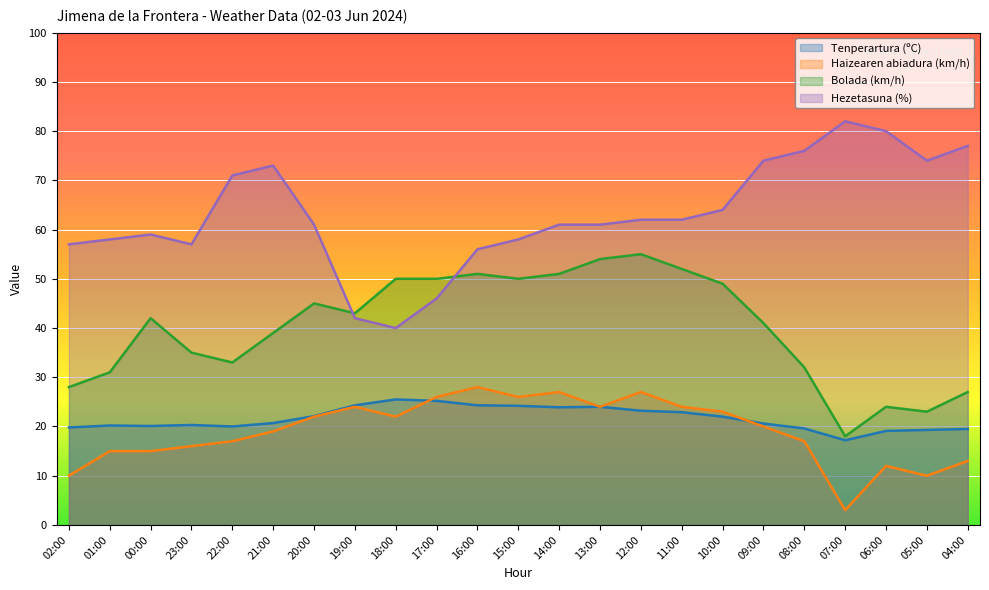

How many lines are shown in the chart?

4